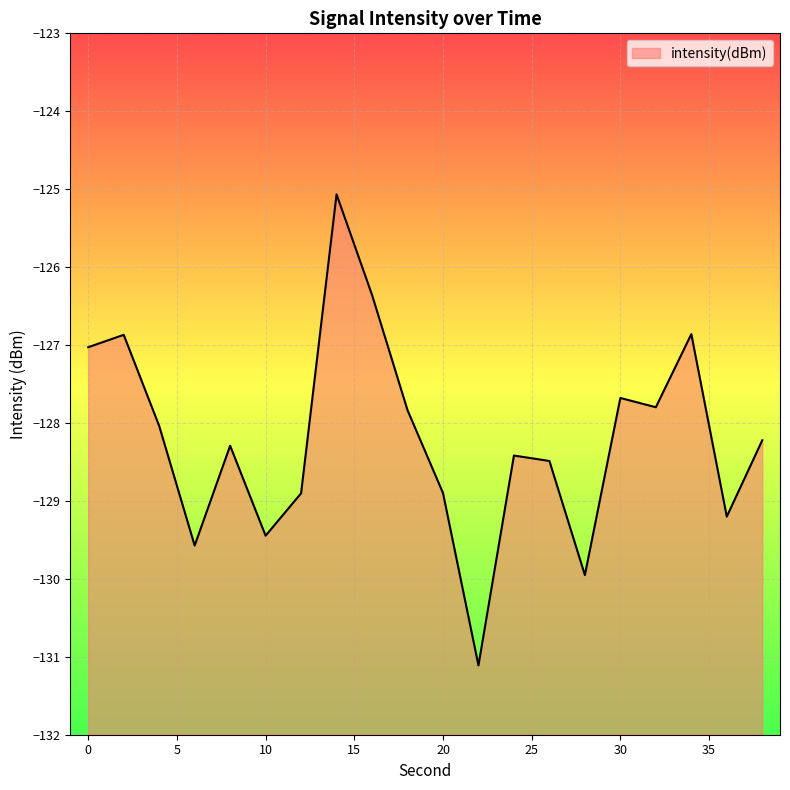

At which category does the chart reach its minimum across all series?

22